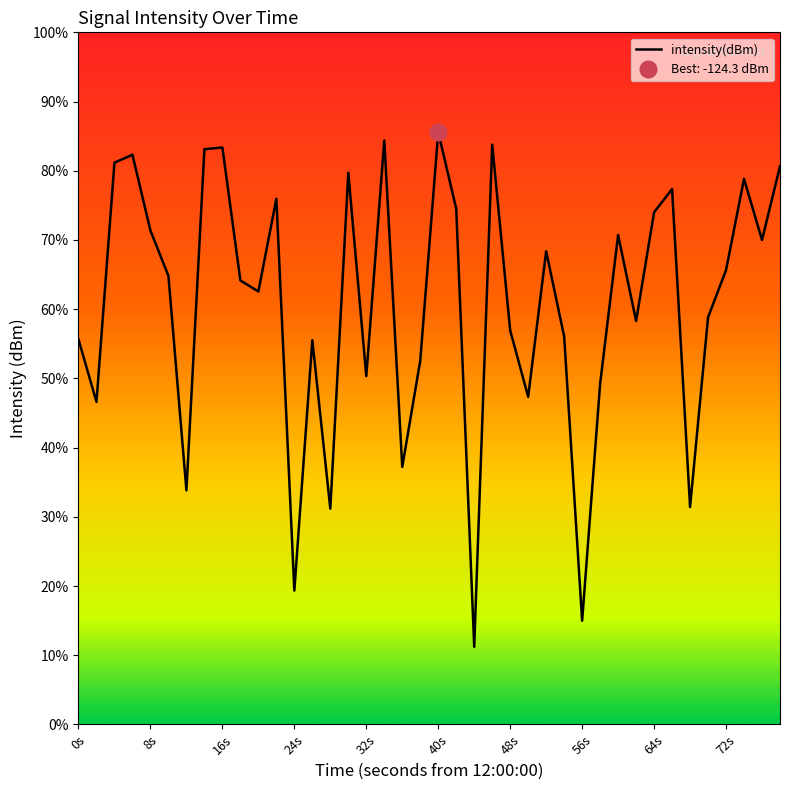

Reading left to right, transcribe all the data shown in this chart.

-133.3	-136.0	-125.6	-125.3	-128.6	-130.6	-139.9	-125.1	-125.0	-130.8	-131.2	-127.2	-144.2	-133.3	-140.6	-126.1	-134.9	-124.7	-138.8	-134.2	-124.3	-127.6	-146.6	-124.9	-132.9	-135.8	-129.5	-133.2	-145.5	-135.2	-128.8	-132.5	-127.8	-126.8	-140.6	-132.4	-130.3	-126.4	-129.0	-125.8